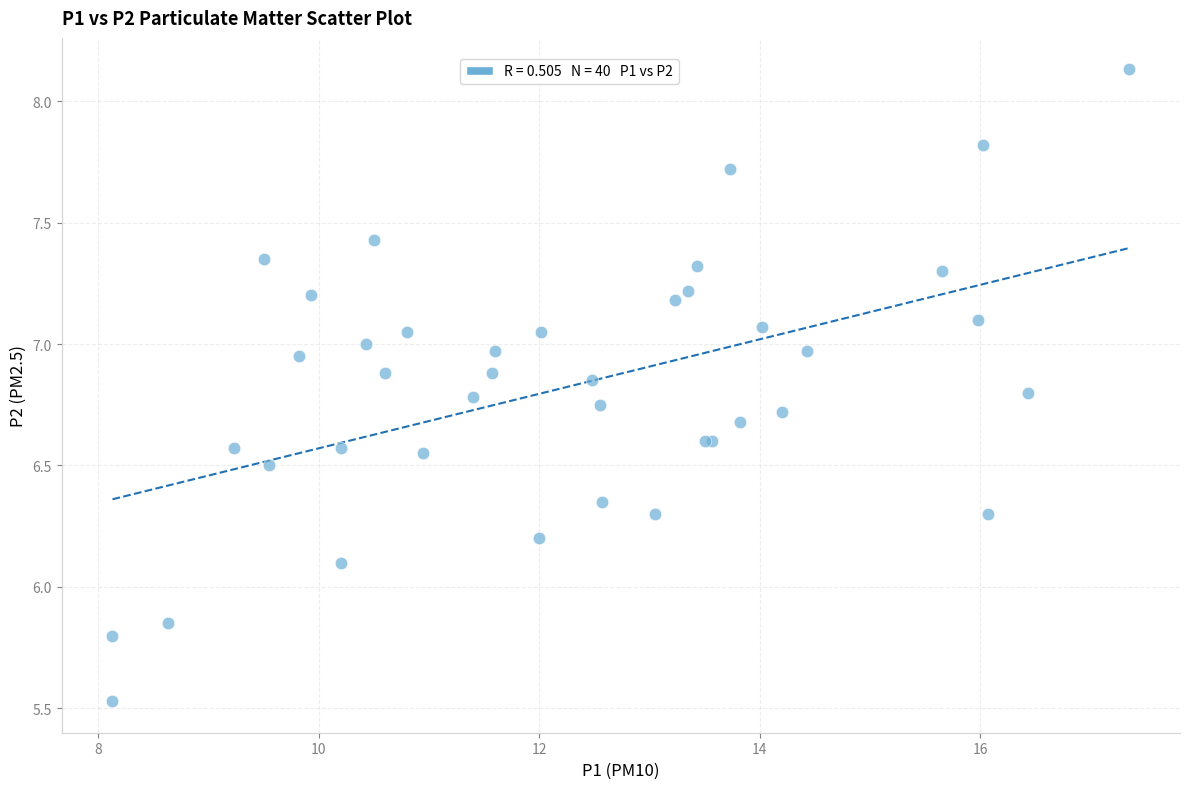

What Y value in the scatter plot is closest to 6?

6.1